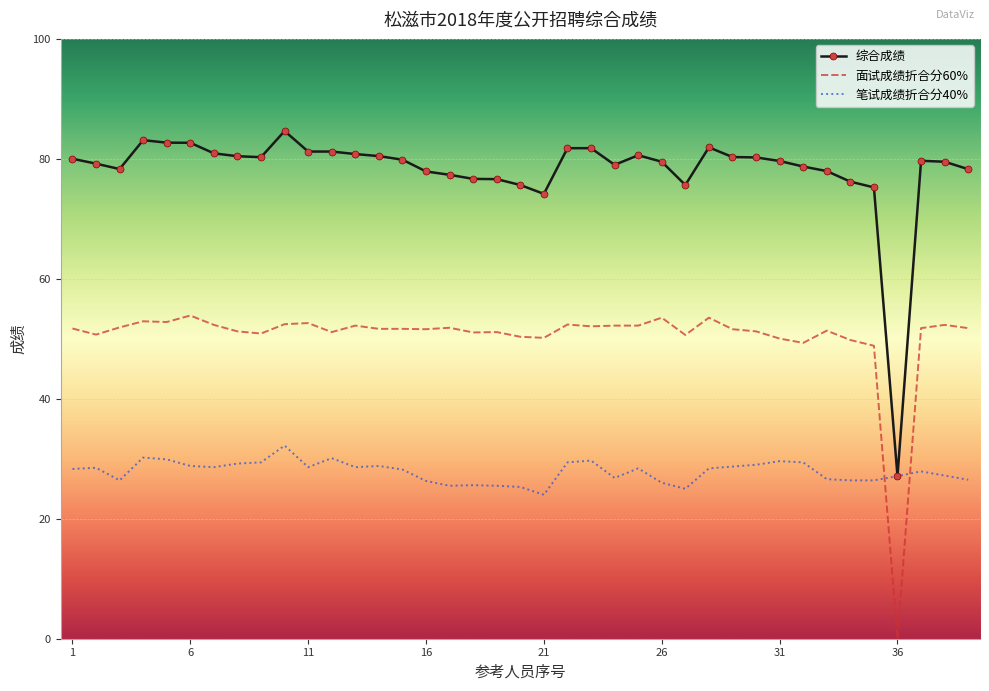

What are all the series names shown in the legend?

综合成绩, 面试成绩折合分60%, 笔试成绩折合分40%